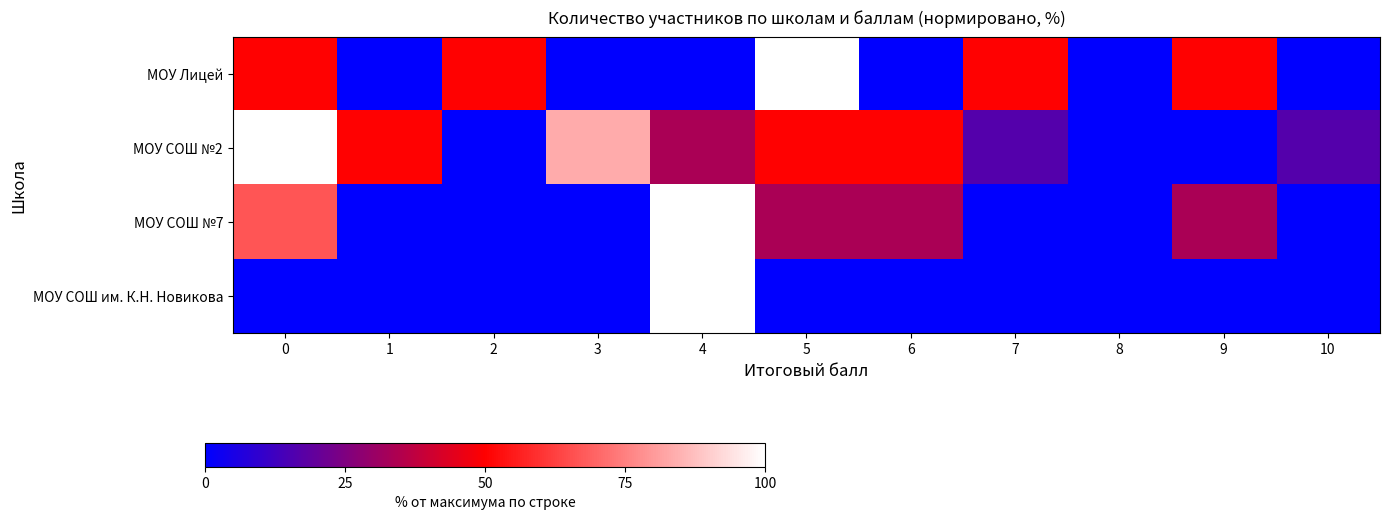

Which category has the lowest value across all series?

1